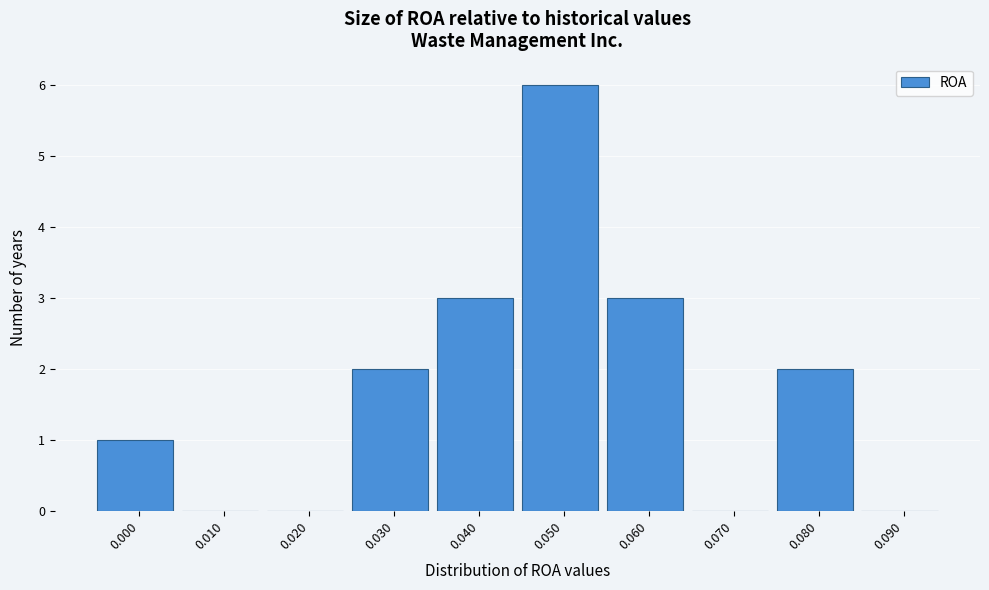

Reading left to right, what are all the values shown in this chart?

0.000=1	0.010=0	0.020=0	0.030=2	0.040=3	0.050=6	0.060=3	0.070=0	0.080=2	0.090=0